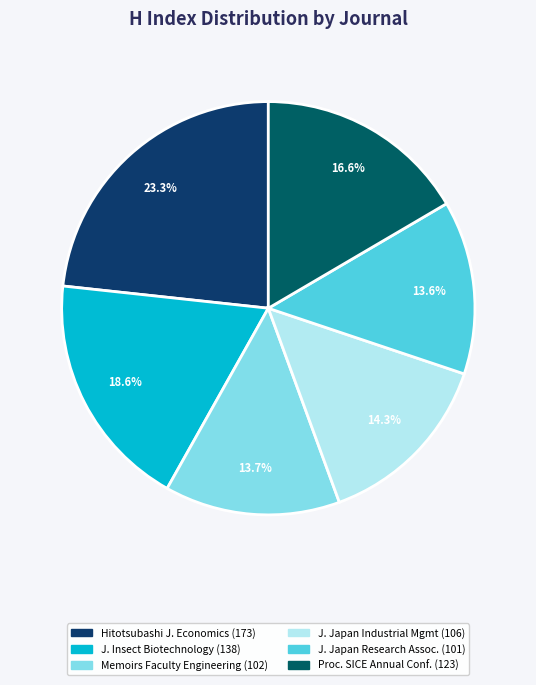

Does any single category account for the majority?

No